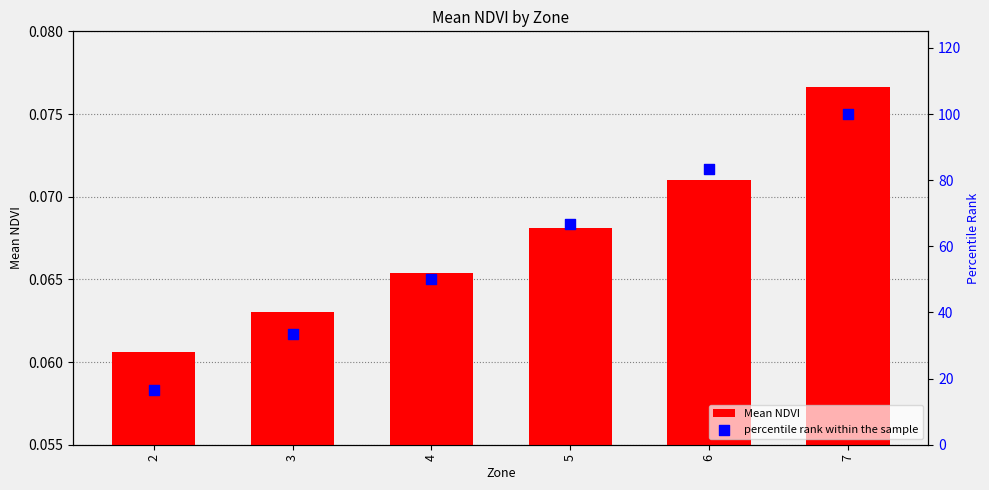

What are all the series names shown in the legend?

Mean NDVI, percentile rank within the sample